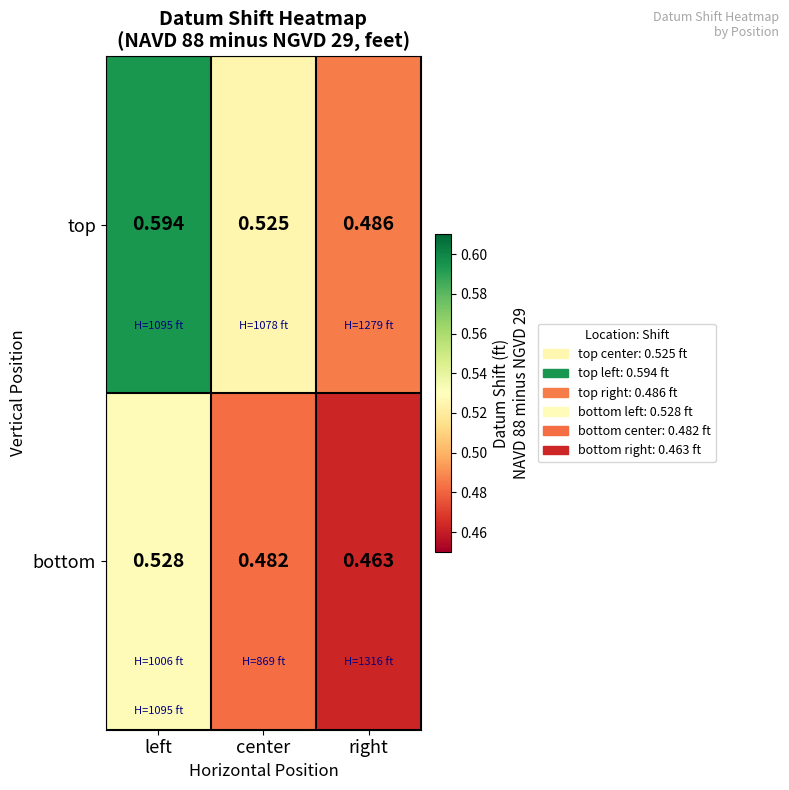

Which category has the highest value across all series?

left